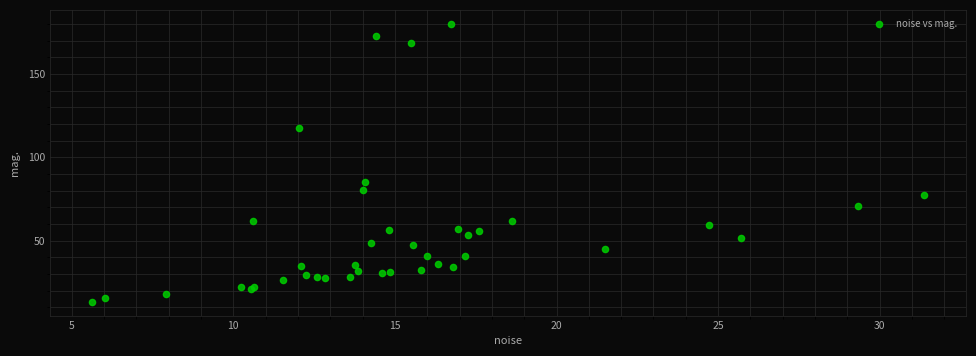

What Y value in the scatter plot is closest to 96?

85.4